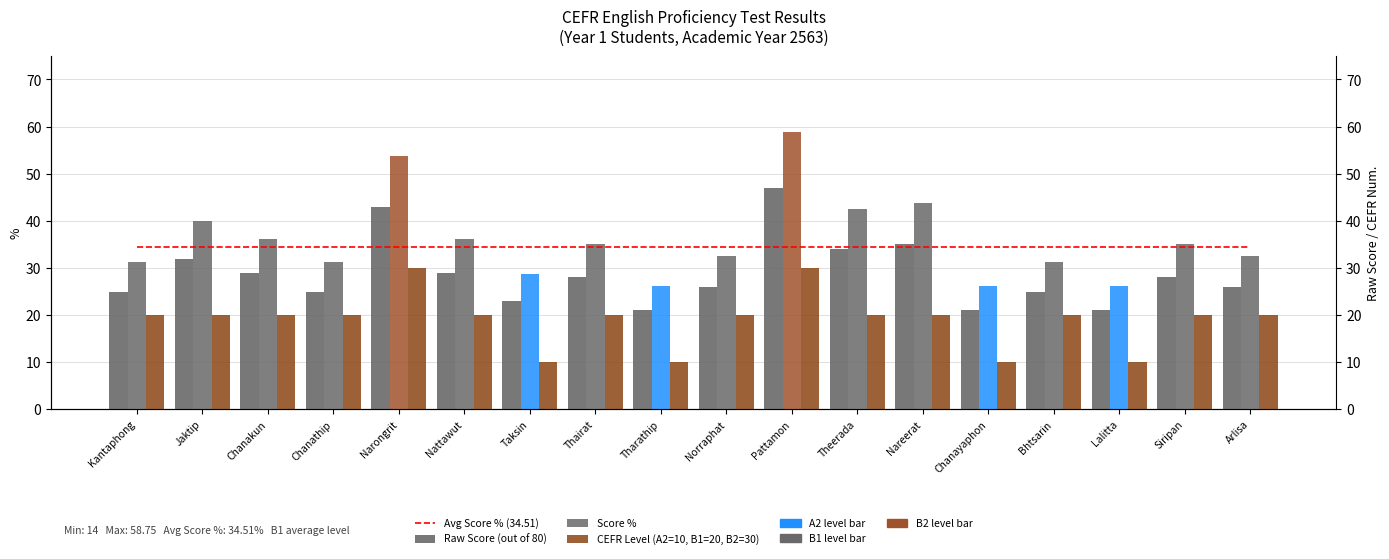

What is the minimum value shown in the chart?

10.0